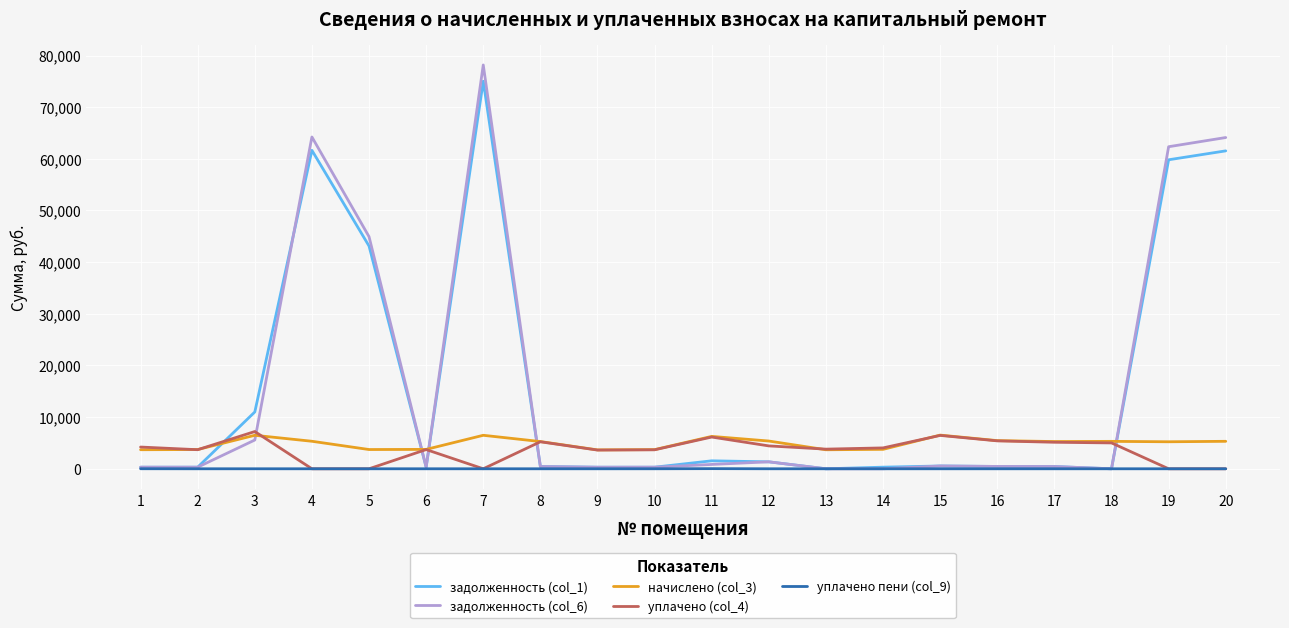

What is the maximum value shown in the chart?

78170.9